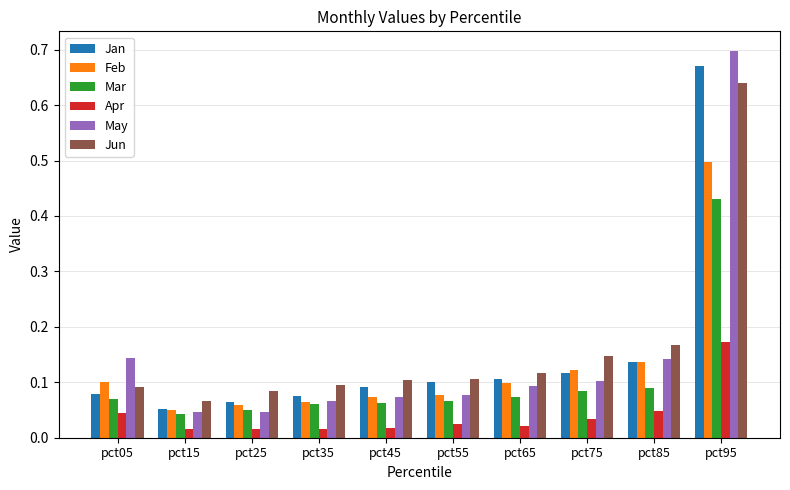

What is the sum of all Jan values?

1.5